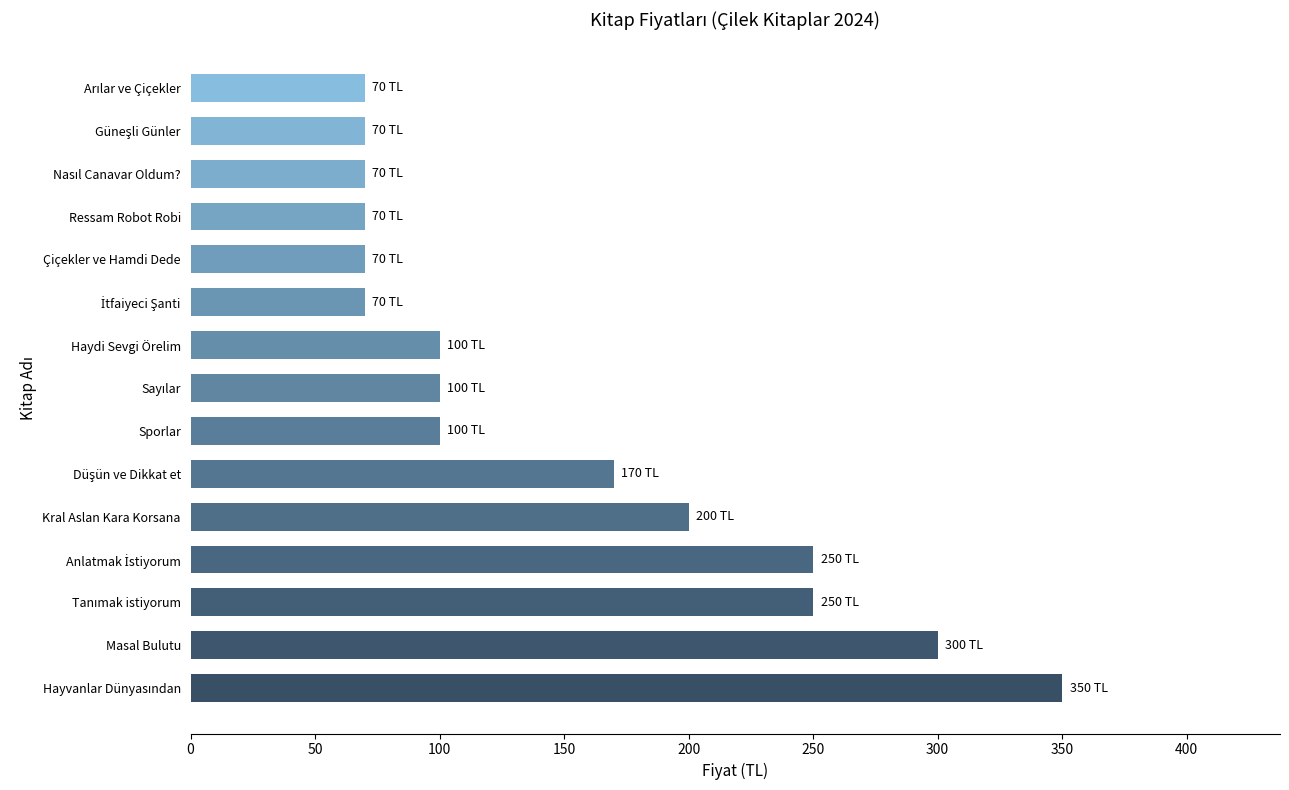

How many data points does each series have?

15